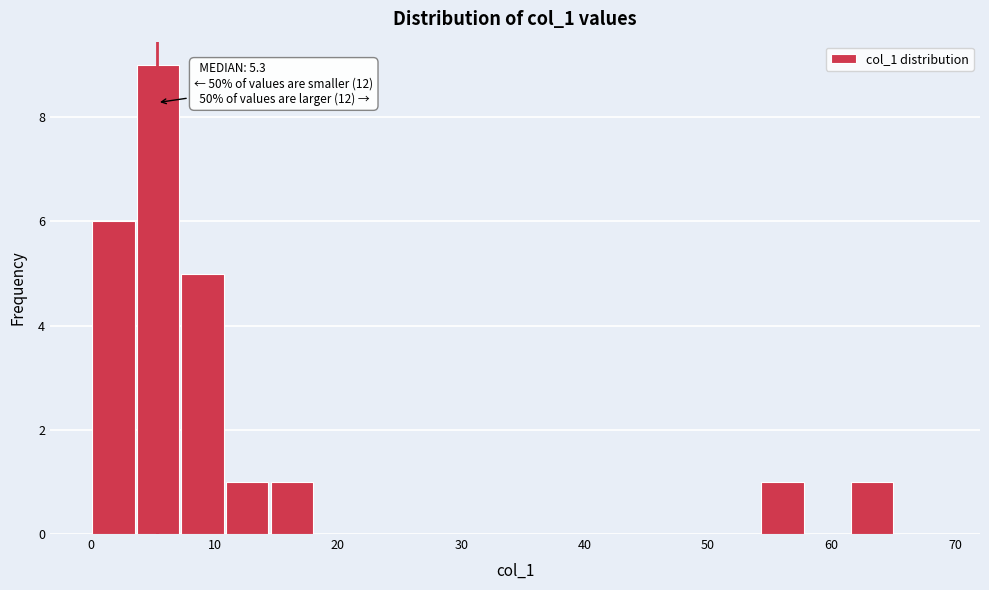

Read against the x-axis, roughly where is the centre of the tallest bar?

5